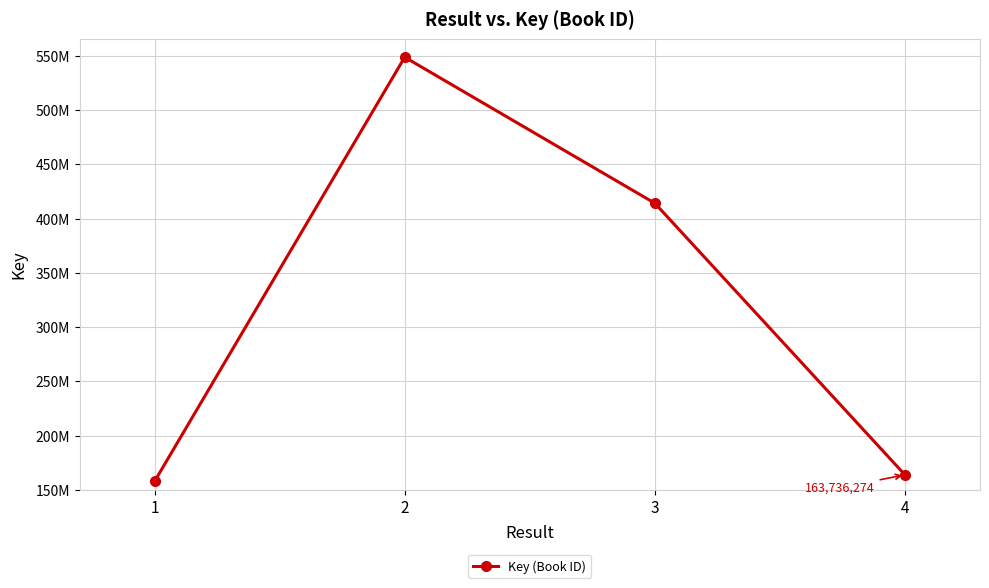

Does the chart have visible grid lines?

Yes